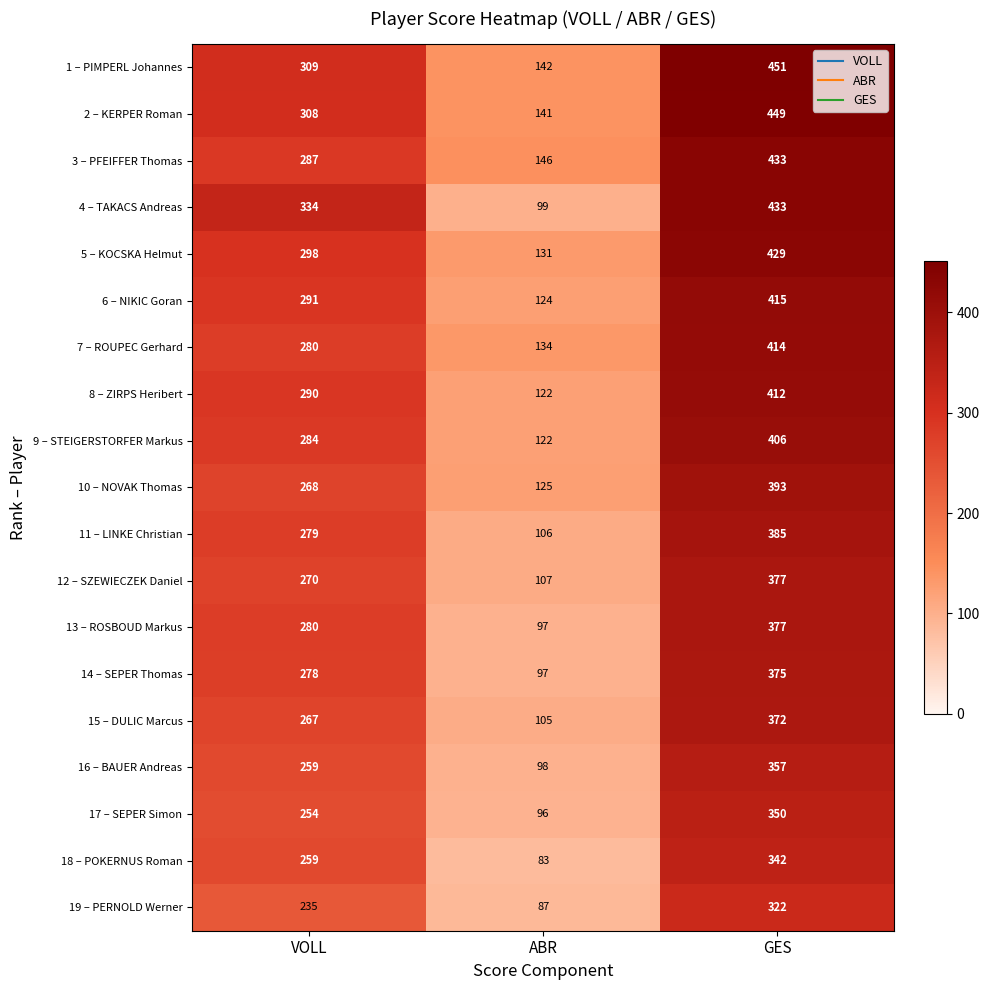

What is the total value across all series at GES?

7492